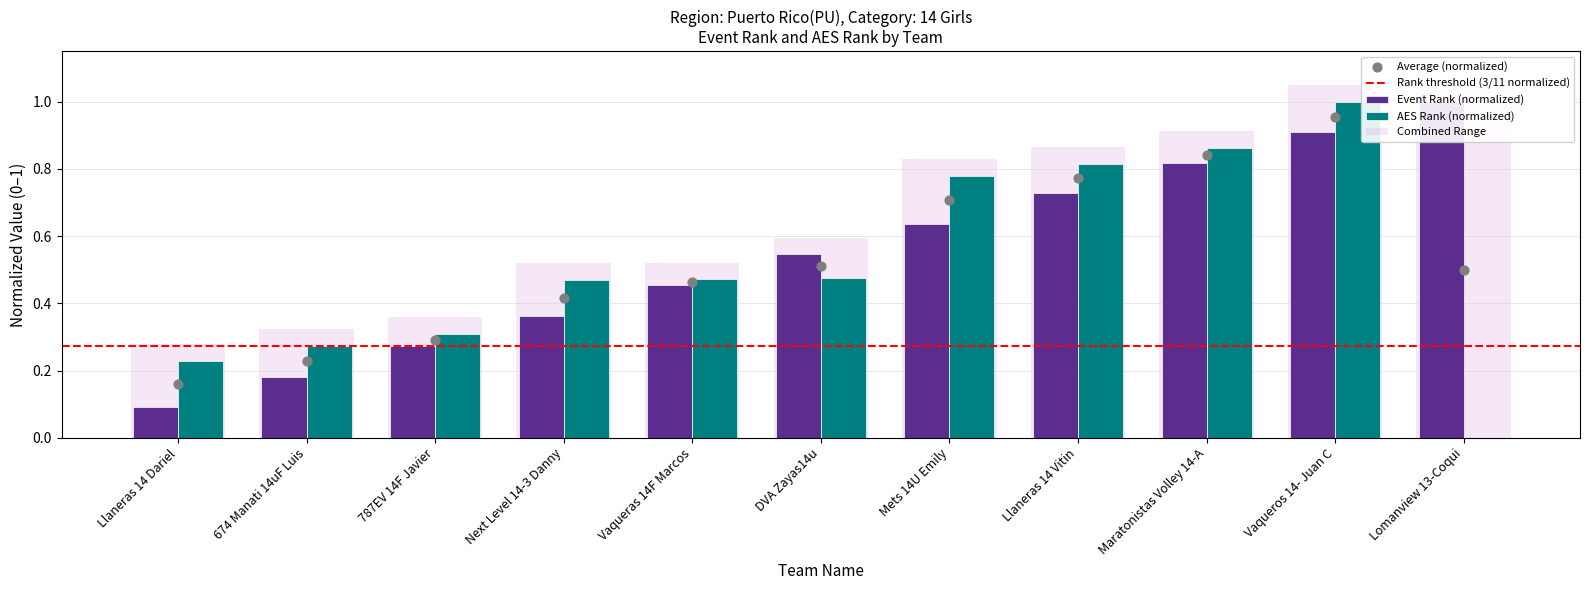

Which series has the largest Y range (max minus min)?

AES Rank